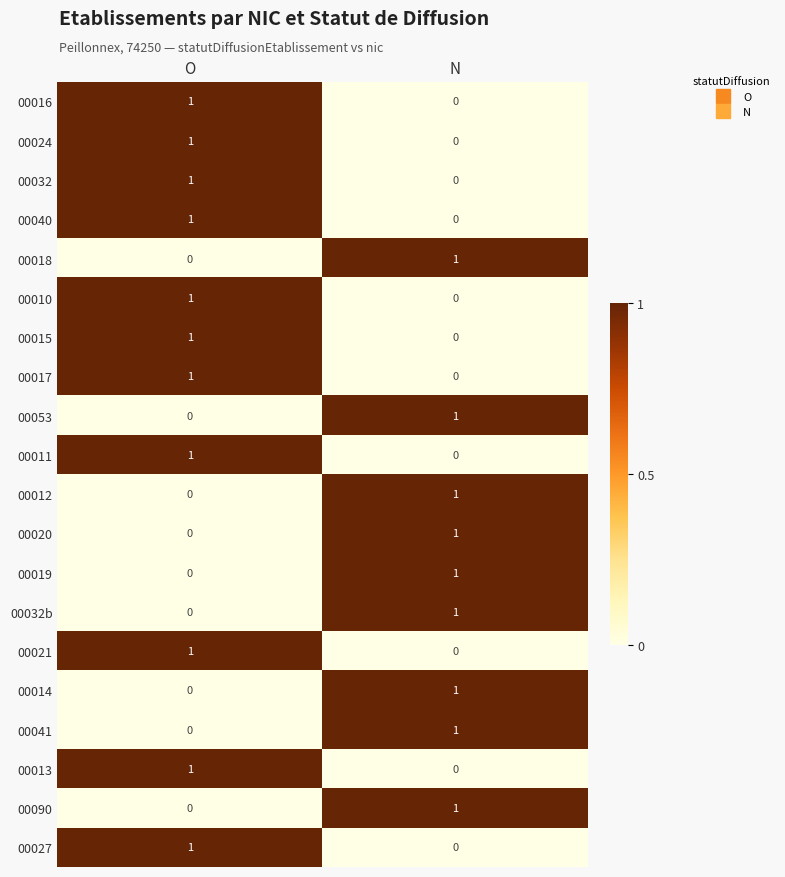

List the labels in order of 00040 value, smallest first.

N, O